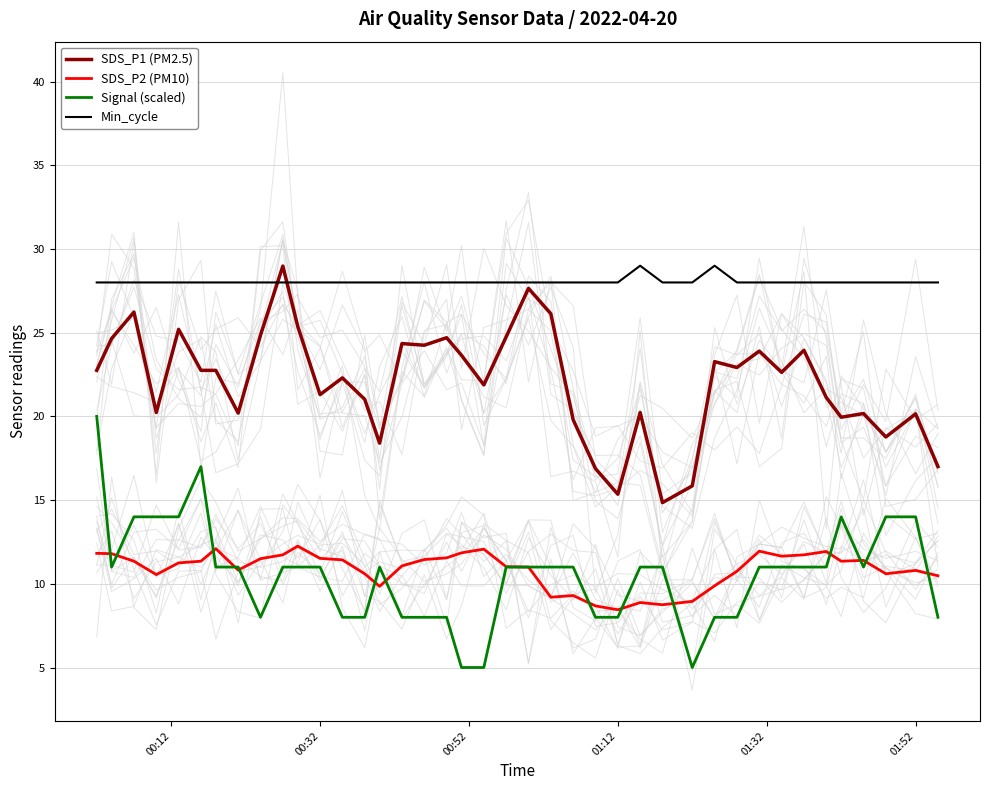

The value of SDS_P2 (PM10) at 01:52 is 10.8. True or false?

True